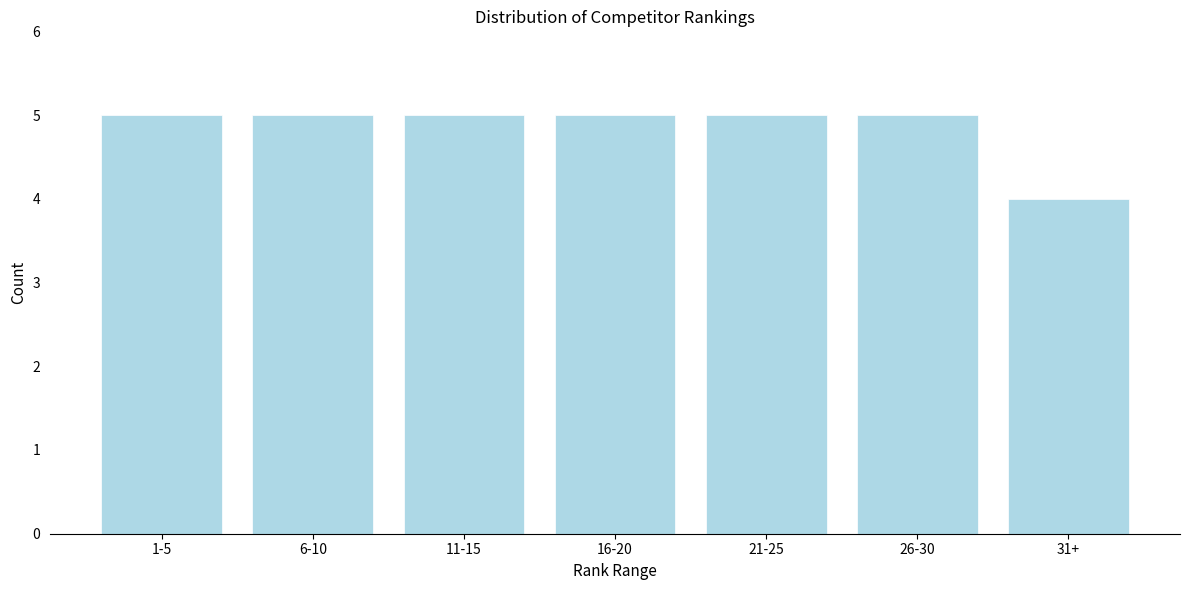

Reading right to left, what are all the values shown in this chart?

31+=4	26-30=5	21-25=5	16-20=5	11-15=5	6-10=5	1-5=5